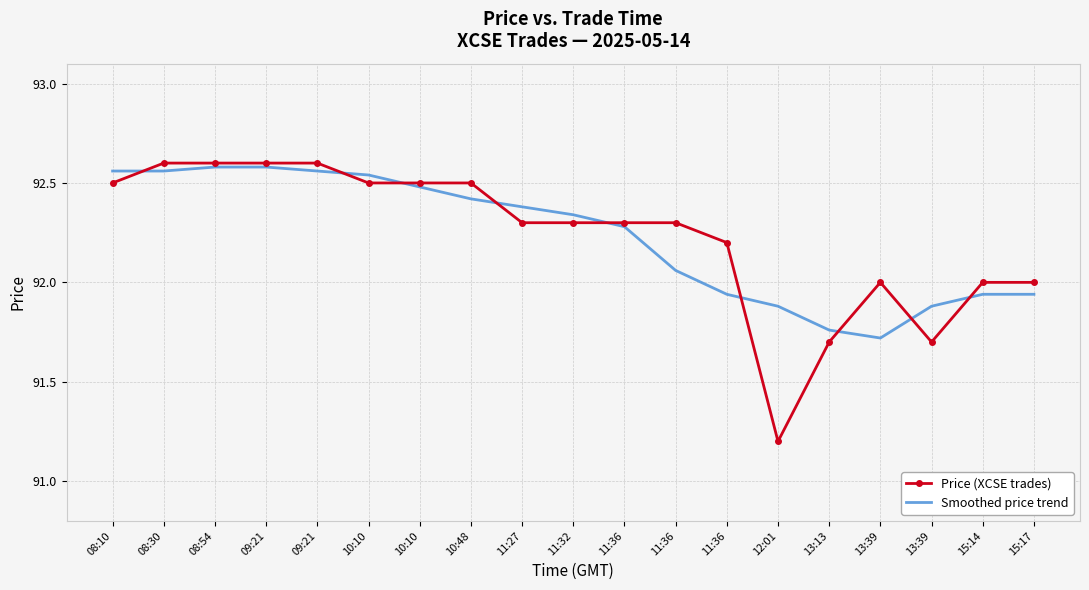

Where is Smoothed price trend nearest to the value 92?

15:14